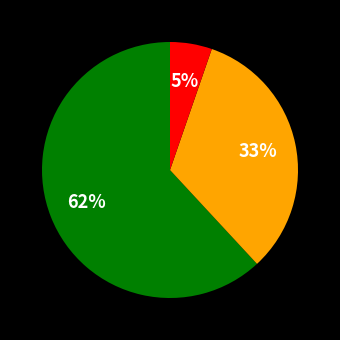

To the nearest percent, what is the average slice percentage?

33%